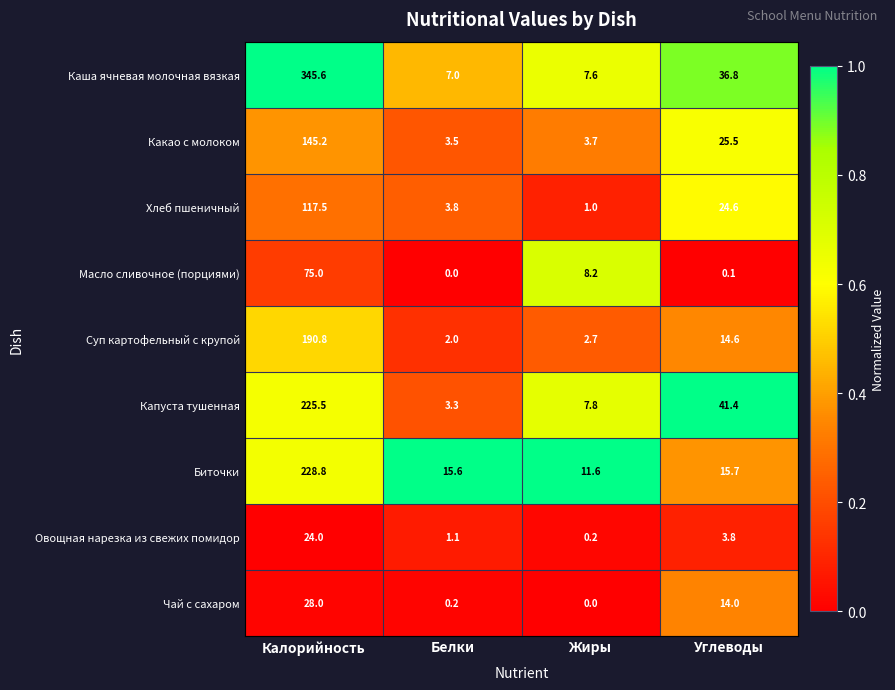

At which label does Суп картофельный с крупой first exceed 14?

Калорийность